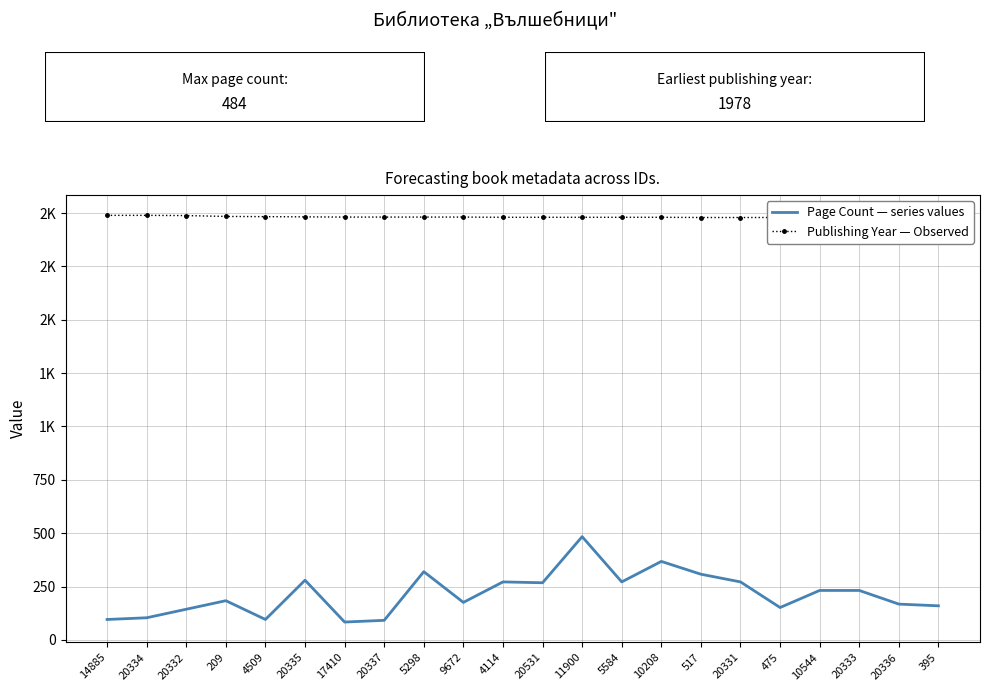

Which category has the lowest value in the Page Count — series values series?

17410